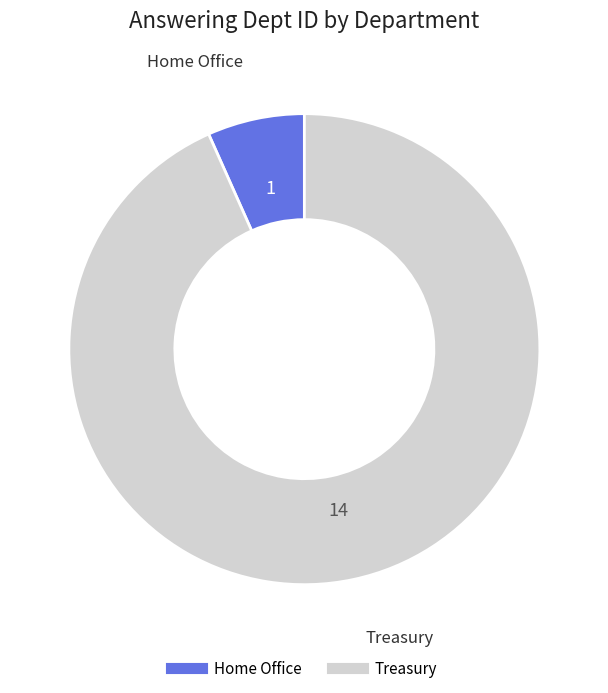

Between Home Office and Treasury, which is larger?

Treasury